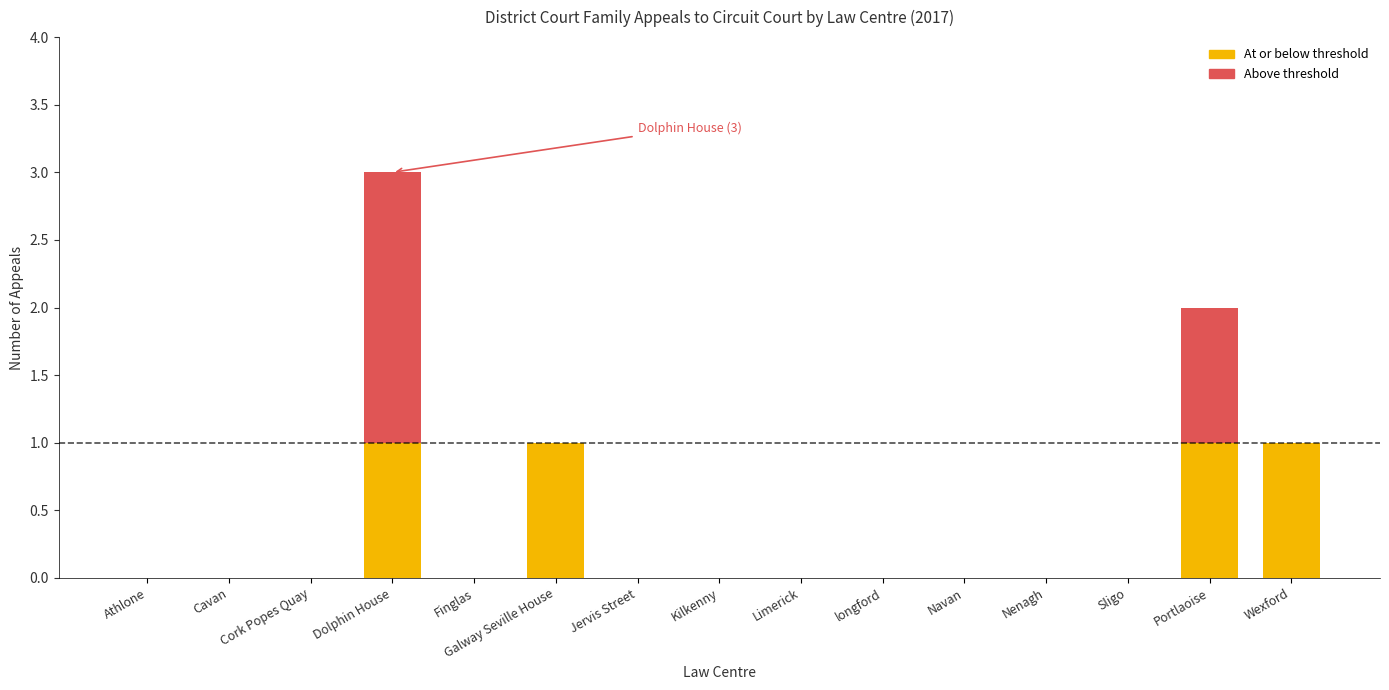

Count the values in the range 0 to 1.

13